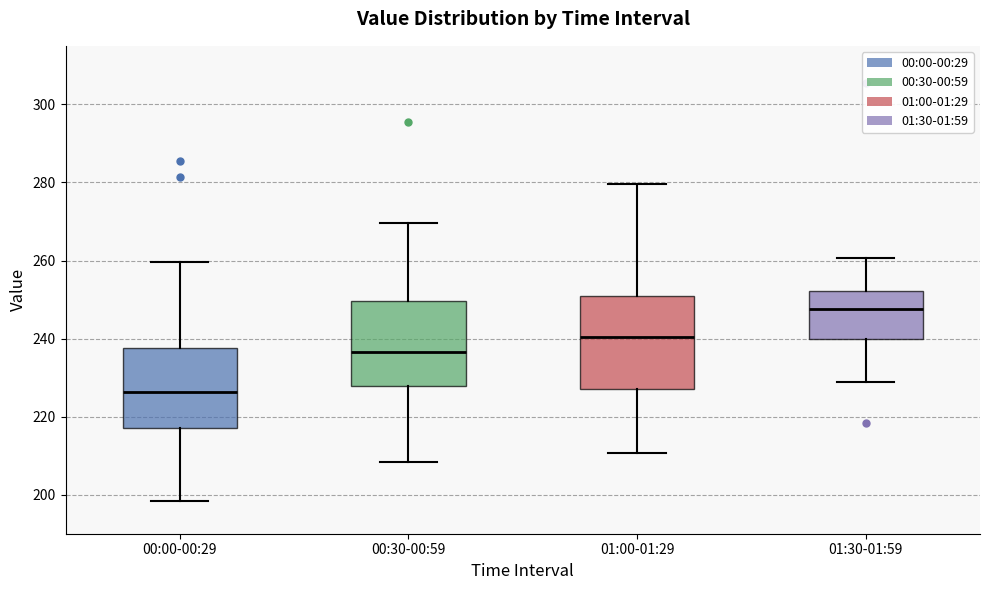

Where does the median line of the box for 00:30-00:59 sit on the y-axis? The values are not printed on the chart, so give them approximately, as read against the axis.

236